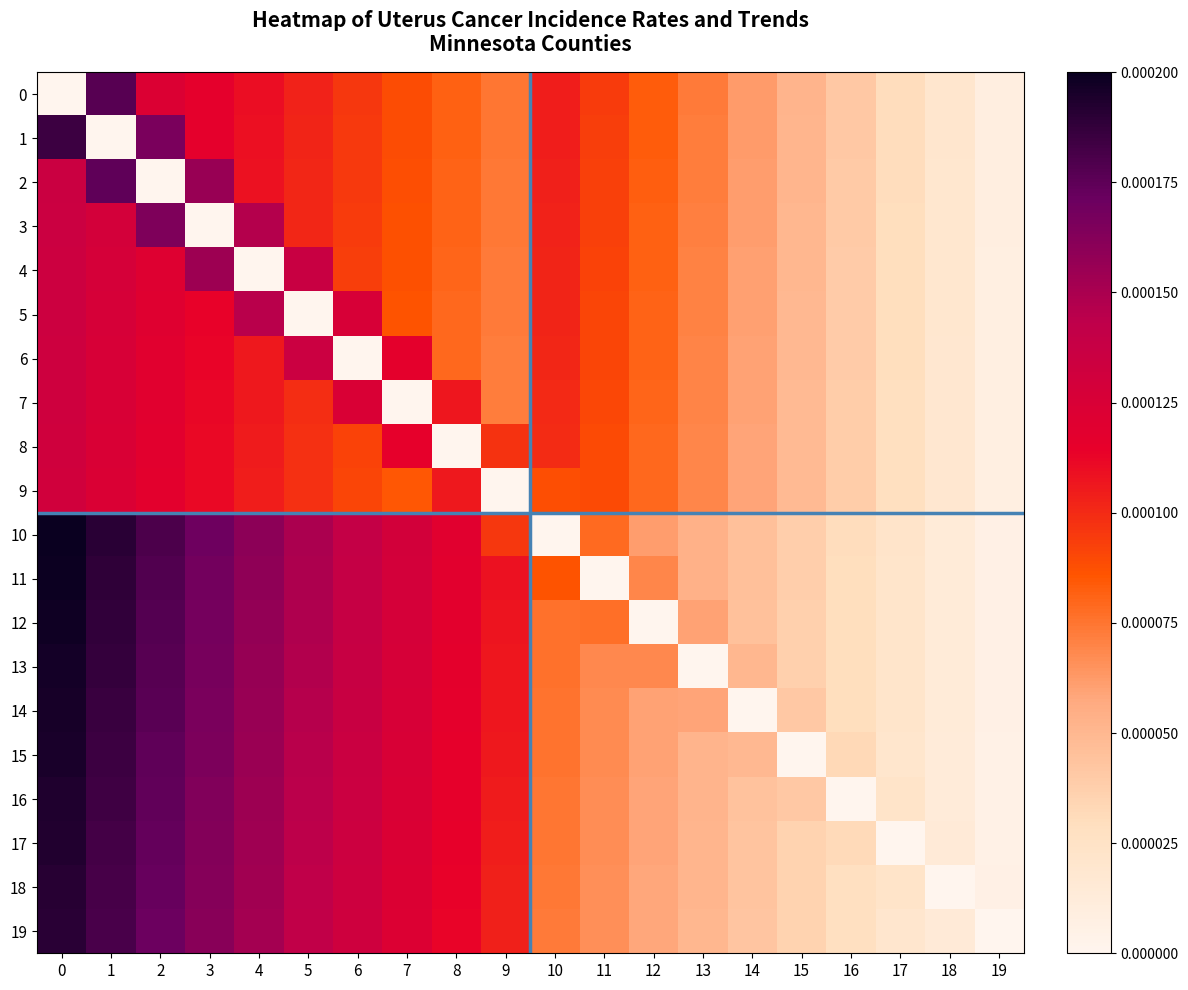

Reading left to right, list all the values displayed in this chart.

0: 0=0.0	1=0.0	2=0.0	3=0.0	4=0.0	5=0.0	6=0.0	7=0.0	8=0.0	9=0.0	10=0.0	11=0.0	12=0.0	13=0.0	14=0.0	15=0.0	16=0.0	17=0.0	18=0.0	19=0.0
1: 0=0.0	1=0.0	2=0.0	3=0.0	4=0.0	5=0.0	6=0.0	7=0.0	8=0.0	9=0.0	10=0.0	11=0.0	12=0.0	13=0.0	14=0.0	15=0.0	16=0.0	17=0.0	18=0.0	19=0.0
2: 0=0.0	1=0.0	2=0.0	3=0.0	4=0.0	5=0.0	6=0.0	7=0.0	8=0.0	9=0.0	10=0.0	11=0.0	12=0.0	13=0.0	14=0.0	15=0.0	16=0.0	17=0.0	18=0.0	19=0.0
3: 0=0.0	1=0.0	2=0.0	3=0.0	4=0.0	5=0.0	6=0.0	7=0.0	8=0.0	9=0.0	10=0.0	11=0.0	12=0.0	13=0.0	14=0.0	15=0.0	16=0.0	17=0.0	18=0.0	19=0.0
4: 0=0.0	1=0.0	2=0.0	3=0.0	4=0.0	5=0.0	6=0.0	7=0.0	8=0.0	9=0.0	10=0.0	11=0.0	12=0.0	13=0.0	14=0.0	15=0.0	16=0.0	17=0.0	18=0.0	19=0.0
5: 0=0.0	1=0.0	2=0.0	3=0.0	4=0.0	5=0.0	6=0.0	7=0.0	8=0.0	9=0.0	10=0.0	11=0.0	12=0.0	13=0.0	14=0.0	15=0.0	16=0.0	17=0.0	18=0.0	19=0.0
6: 0=0.0	1=0.0	2=0.0	3=0.0	4=0.0	5=0.0	6=0.0	7=0.0	8=0.0	9=0.0	10=0.0	11=0.0	12=0.0	13=0.0	14=0.0	15=0.0	16=0.0	17=0.0	18=0.0	19=0.0
7: 0=0.0	1=0.0	2=0.0	3=0.0	4=0.0	5=0.0	6=0.0	7=0.0	8=0.0	9=0.0	10=0.0	11=0.0	12=0.0	13=0.0	14=0.0	15=0.0	16=0.0	17=0.0	18=0.0	19=0.0
8: 0=0.0	1=0.0	2=0.0	3=0.0	4=0.0	5=0.0	6=0.0	7=0.0	8=0.0	9=0.0	10=0.0	11=0.0	12=0.0	13=0.0	14=0.0	15=0.0	16=0.0	17=0.0	18=0.0	19=0.0
9: 0=0.0	1=0.0	2=0.0	3=0.0	4=0.0	5=0.0	6=0.0	7=0.0	8=0.0	9=0.0	10=0.0	11=0.0	12=0.0	13=0.0	14=0.0	15=0.0	16=0.0	17=0.0	18=0.0	19=0.0
10: 0=0.0	1=0.0	2=0.0	3=0.0	4=0.0	5=0.0	6=0.0	7=0.0	8=0.0	9=0.0	10=0.0	11=0.0	12=0.0	13=0.0	14=0.0	15=0.0	16=0.0	17=0.0	18=0.0	19=0.0
11: 0=0.0	1=0.0	2=0.0	3=0.0	4=0.0	5=0.0	6=0.0	7=0.0	8=0.0	9=0.0	10=0.0	11=0.0	12=0.0	13=0.0	14=0.0	15=0.0	16=0.0	17=0.0	18=0.0	19=0.0
12: 0=0.0	1=0.0	2=0.0	3=0.0	4=0.0	5=0.0	6=0.0	7=0.0	8=0.0	9=0.0	10=0.0	11=0.0	12=0.0	13=0.0	14=0.0	15=0.0	16=0.0	17=0.0	18=0.0	19=0.0
13: 0=0.0	1=0.0	2=0.0	3=0.0	4=0.0	5=0.0	6=0.0	7=0.0	8=0.0	9=0.0	10=0.0	11=0.0	12=0.0	13=0.0	14=0.0	15=0.0	16=0.0	17=0.0	18=0.0	19=0.0
14: 0=0.0	1=0.0	2=0.0	3=0.0	4=0.0	5=0.0	6=0.0	7=0.0	8=0.0	9=0.0	10=0.0	11=0.0	12=0.0	13=0.0	14=0.0	15=0.0	16=0.0	17=0.0	18=0.0	19=0.0
15: 0=0.0	1=0.0	2=0.0	3=0.0	4=0.0	5=0.0	6=0.0	7=0.0	8=0.0	9=0.0	10=0.0	11=0.0	12=0.0	13=0.0	14=0.0	15=0.0	16=0.0	17=0.0	18=0.0	19=0.0
16: 0=0.0	1=0.0	2=0.0	3=0.0	4=0.0	5=0.0	6=0.0	7=0.0	8=0.0	9=0.0	10=0.0	11=0.0	12=0.0	13=0.0	14=0.0	15=0.0	16=0.0	17=0.0	18=0.0	19=0.0
17: 0=0.0	1=0.0	2=0.0	3=0.0	4=0.0	5=0.0	6=0.0	7=0.0	8=0.0	9=0.0	10=0.0	11=0.0	12=0.0	13=0.0	14=0.0	15=0.0	16=0.0	17=0.0	18=0.0	19=0.0
18: 0=0.0	1=0.0	2=0.0	3=0.0	4=0.0	5=0.0	6=0.0	7=0.0	8=0.0	9=0.0	10=0.0	11=0.0	12=0.0	13=0.0	14=0.0	15=0.0	16=0.0	17=0.0	18=0.0	19=0.0
19: 0=0.0	1=0.0	2=0.0	3=0.0	4=0.0	5=0.0	6=0.0	7=0.0	8=0.0	9=0.0	10=0.0	11=0.0	12=0.0	13=0.0	14=0.0	15=0.0	16=0.0	17=0.0	18=0.0	19=0.0